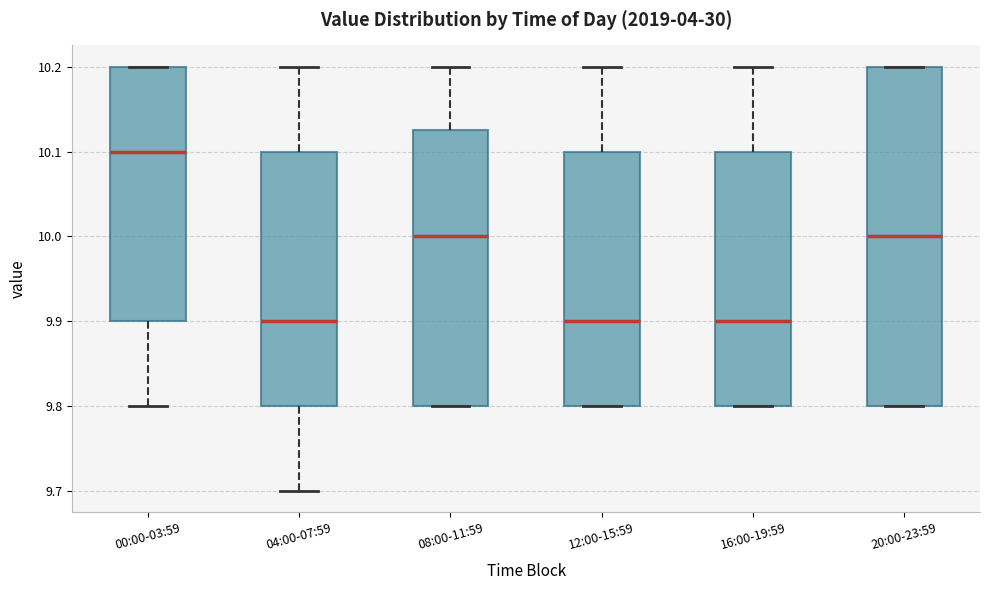

Comparing the boxes themselves (not the whiskers), which one is the tallest?

20:00-23:59